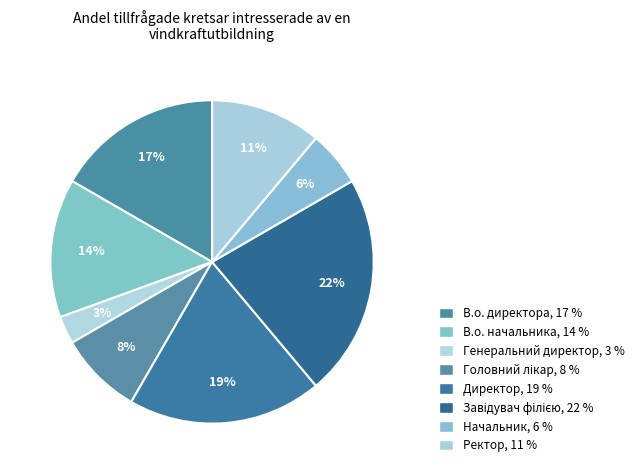

True or false: Завідувач філією accounts for 22% of the total.

True